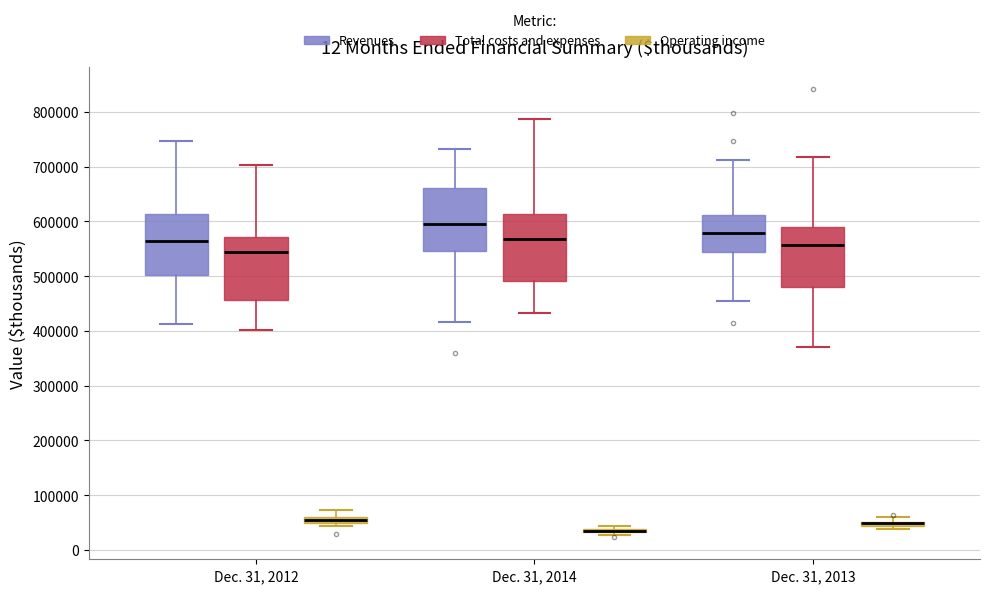

Where is the upper edge of the box for Dec. 31, 2014 (Revenues) on the y-axis? The values are not printed on the chart, so give them approximately, as read against the axis.

660000